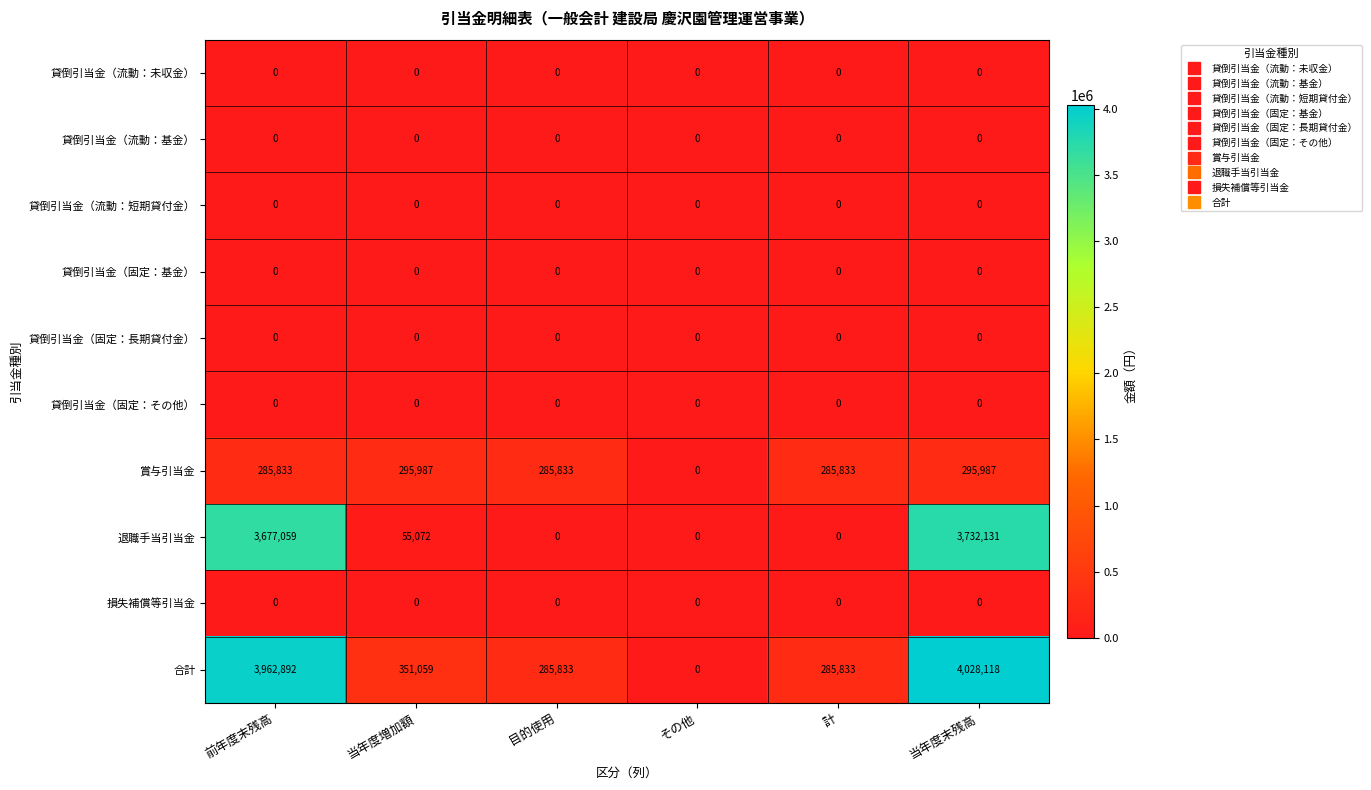

What is the spread (max minus min) of values at 計?

285833